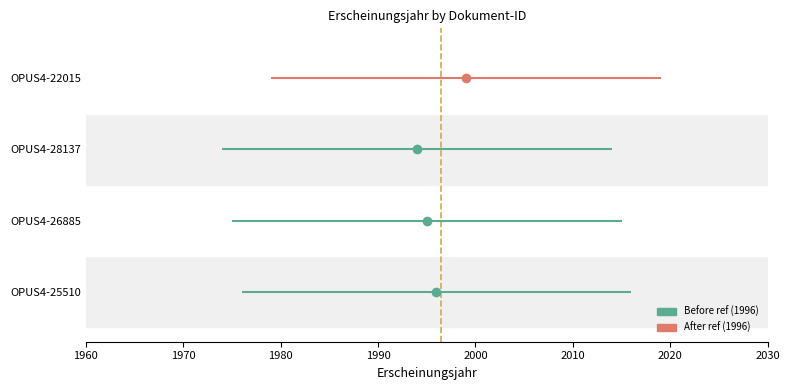

What is the maximum value shown in the chart?

1999